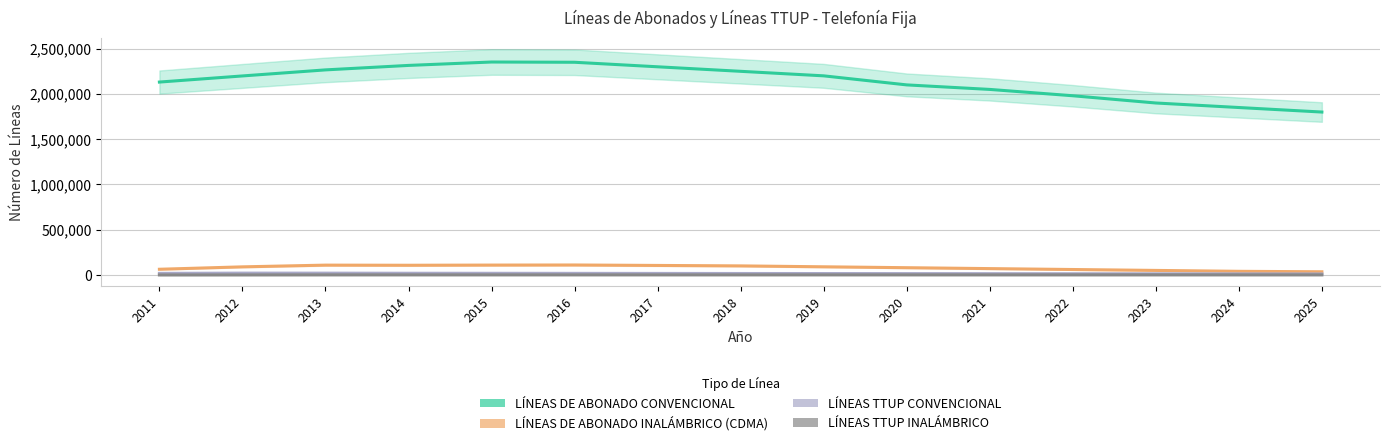

Between 2013 and 2022, which series saw the biggest shift?

LÍNEAS DE ABONADO CONVENCIONAL